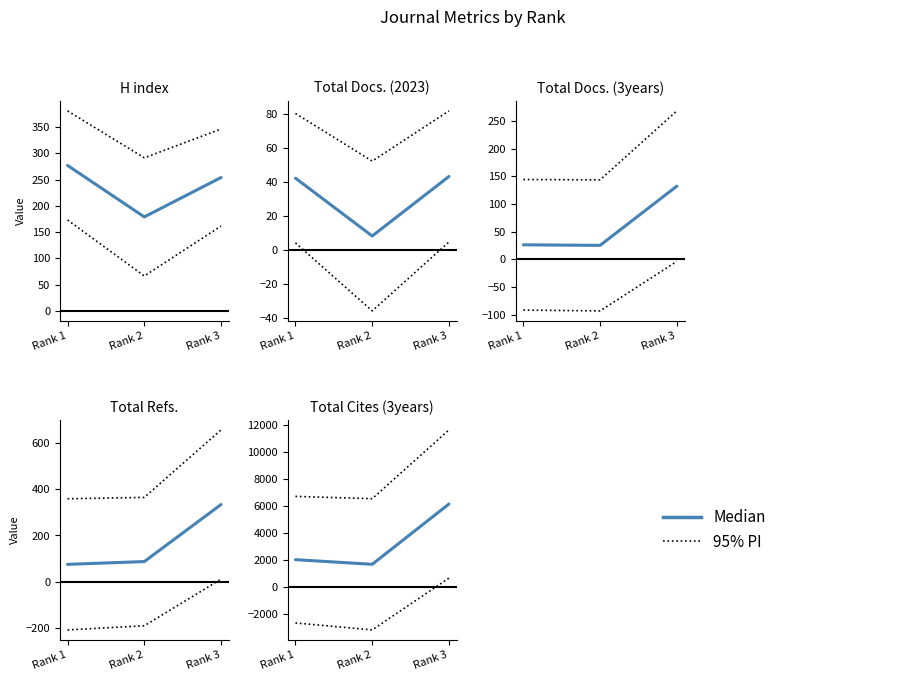

Count the number of categories in the chart.

3